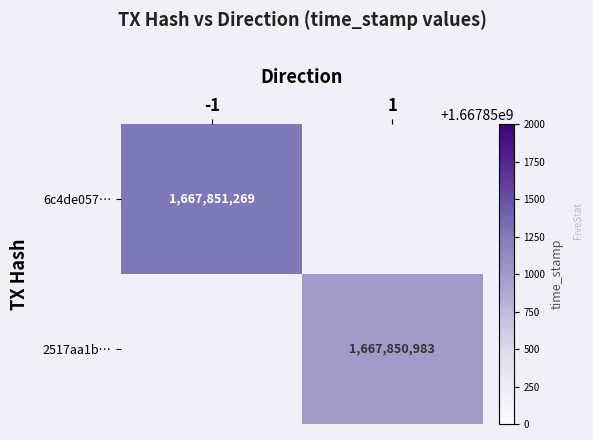

Is it true that 2517aa1b50b7d077d43acf125a887cd56c7c3c6 equals 768243840 at time_stamp?

False